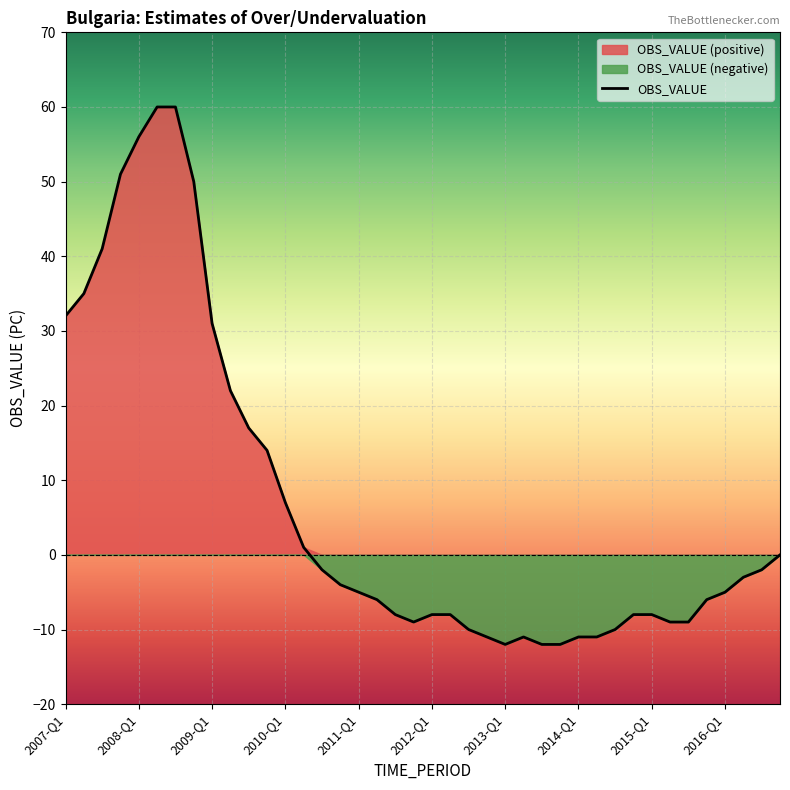

Which has a higher value, 2010-Q2 or 2015-Q4?

2010-Q2